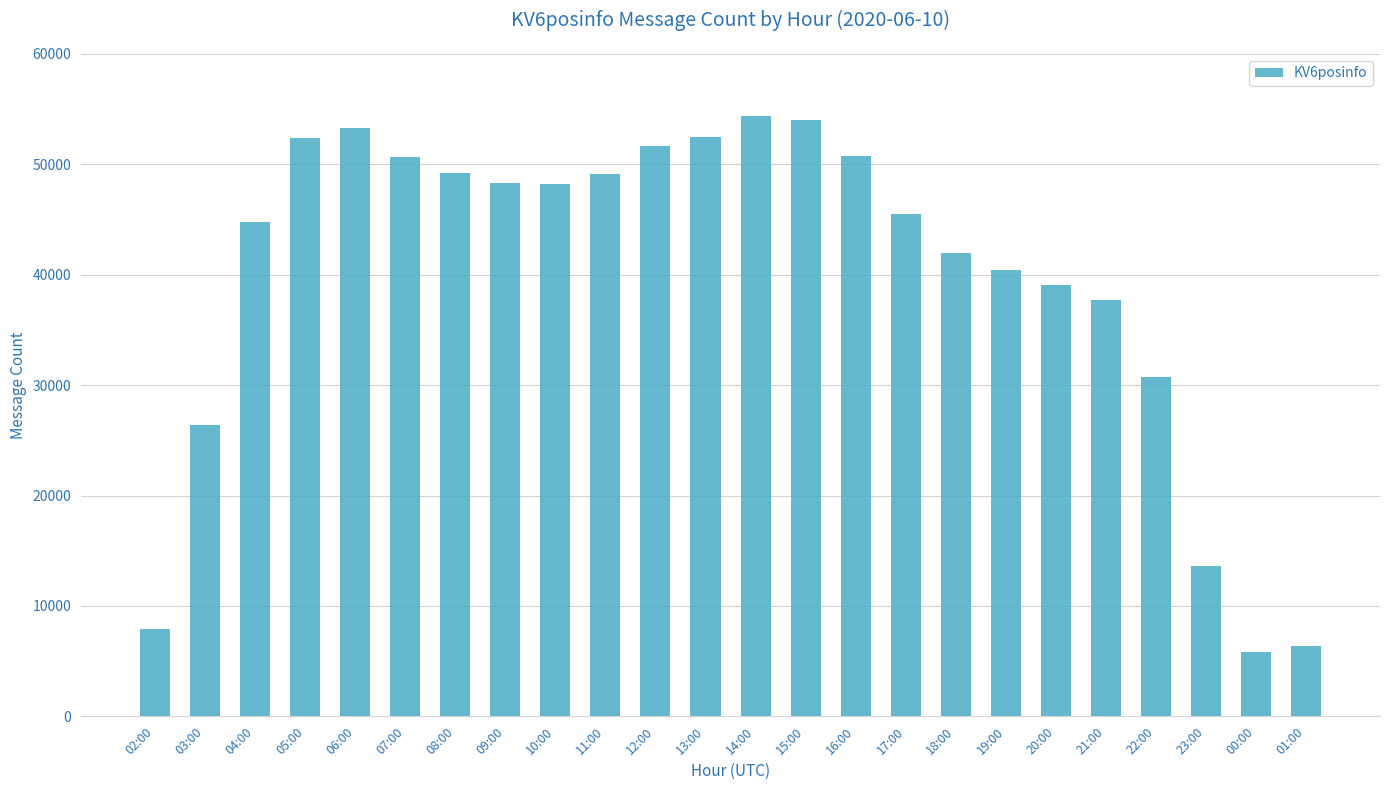

Which label corresponds to the smallest value in the chart?

00:00